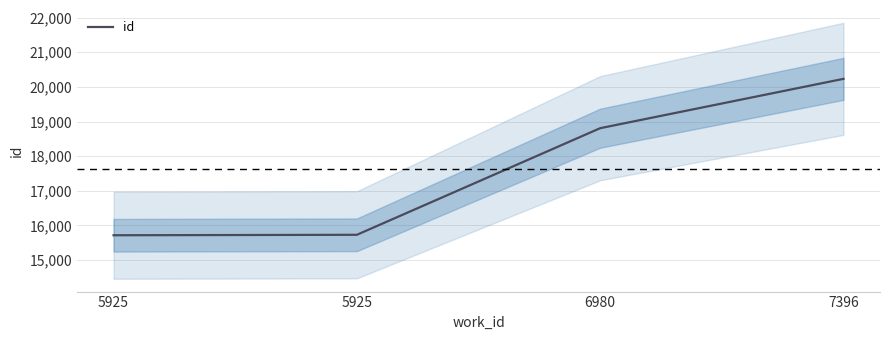

How many series are shown in this chart?

1